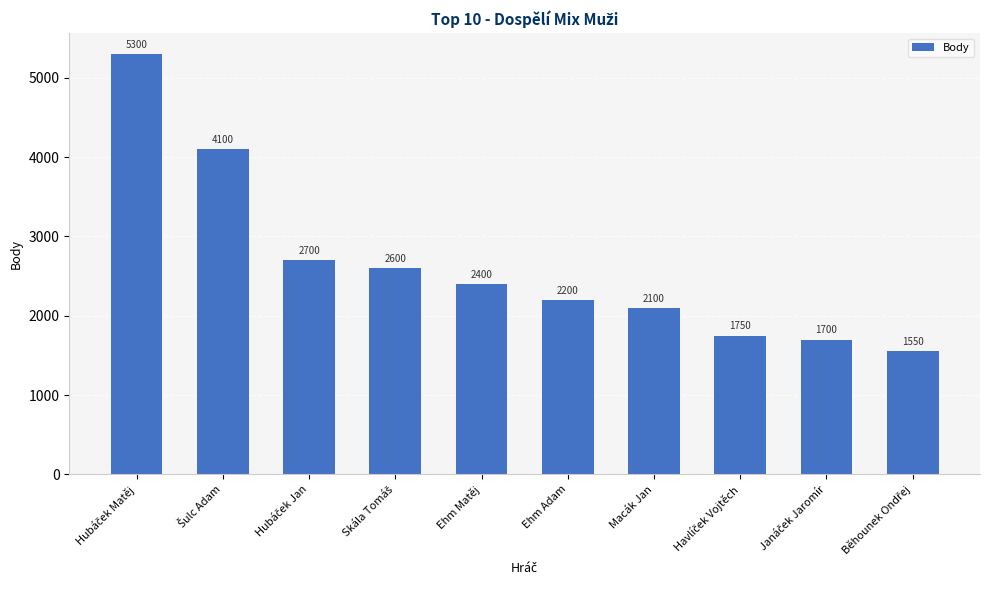

Does the chart contain any negative values?

No